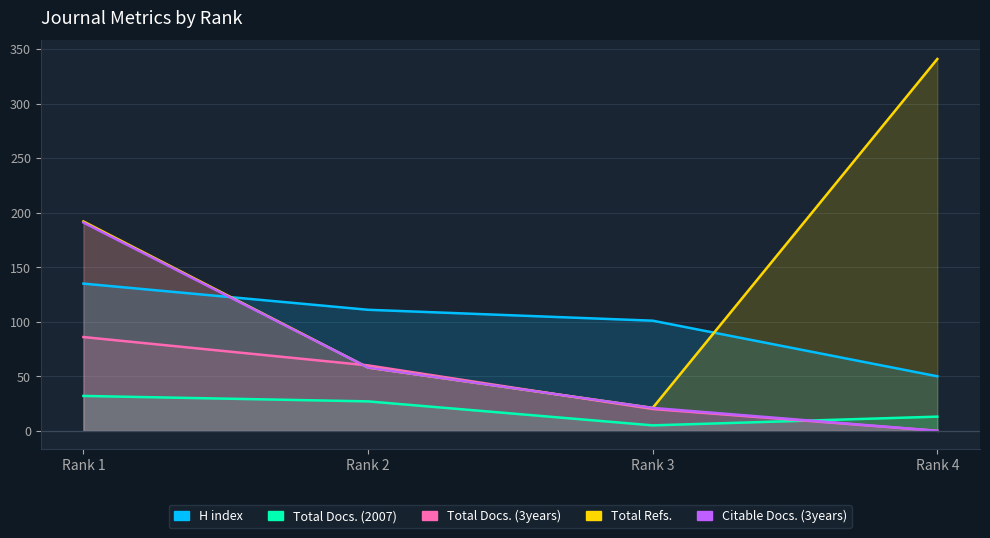

How many categories are shown in the chart?

4